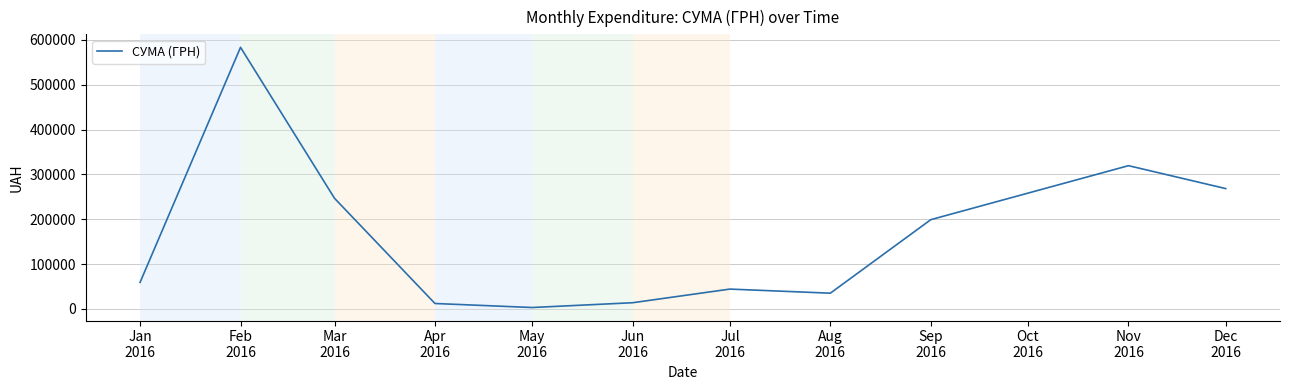

The chart shows a value of 199145.2 at Sep
2016. True or false?

True